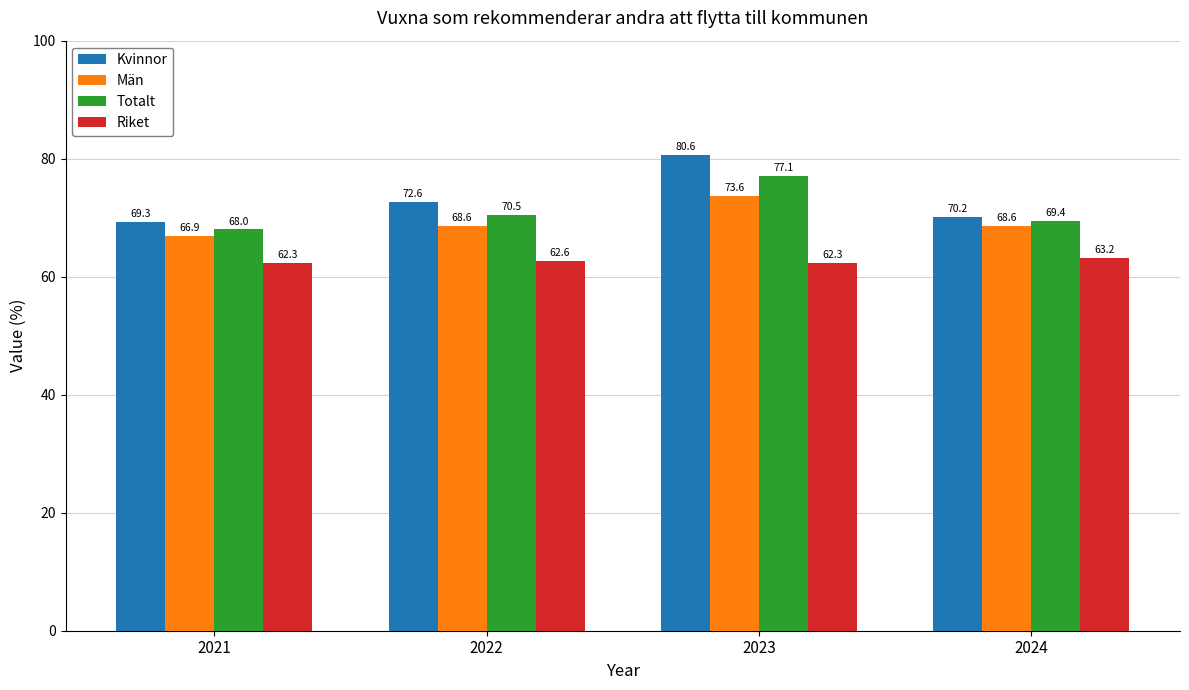

Between 2022 and 2023, which series saw the biggest shift?

Kvinnor